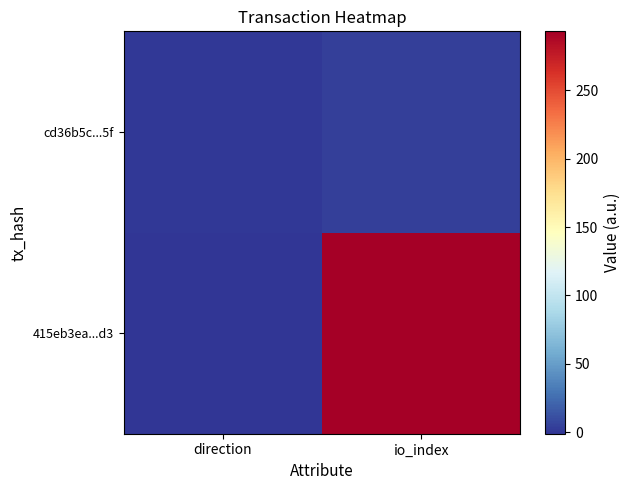

Reading left to right, list all the values displayed in this chart.

415eb3ea...d3: direction=-1	io_index=293
cd36b5c...5f: direction=1	io_index=4